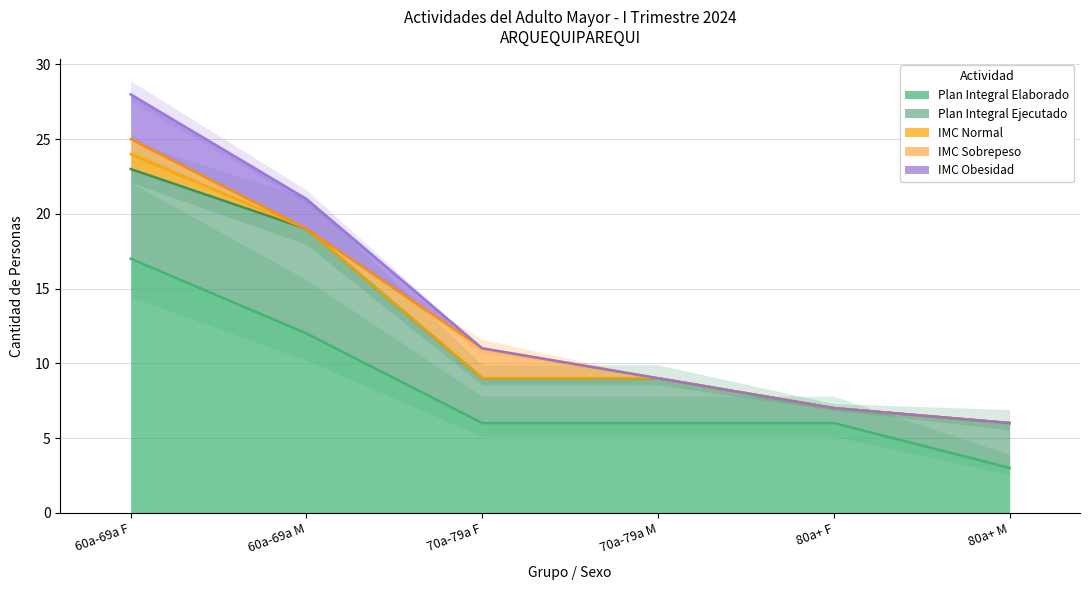

At which label is IMC Obesidad closest to 1?

60a-69a M